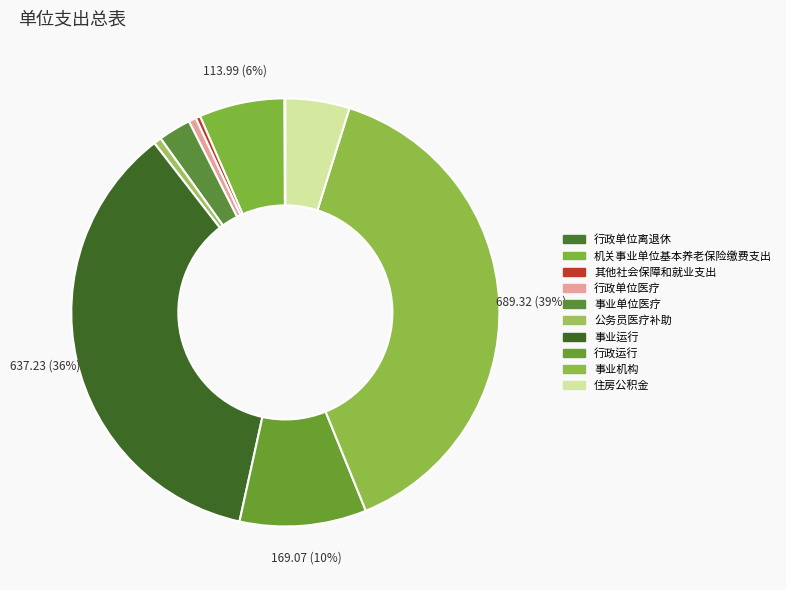

To the nearest percent, what percentage of the pie is 机关事业单位基本养老保险缴费支出?

6%